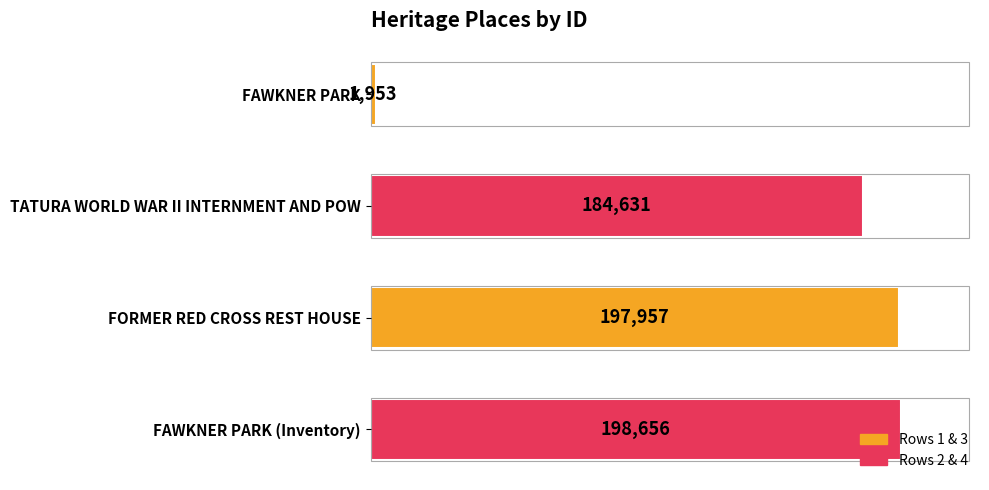

Does the chart contain stacked bars?

No